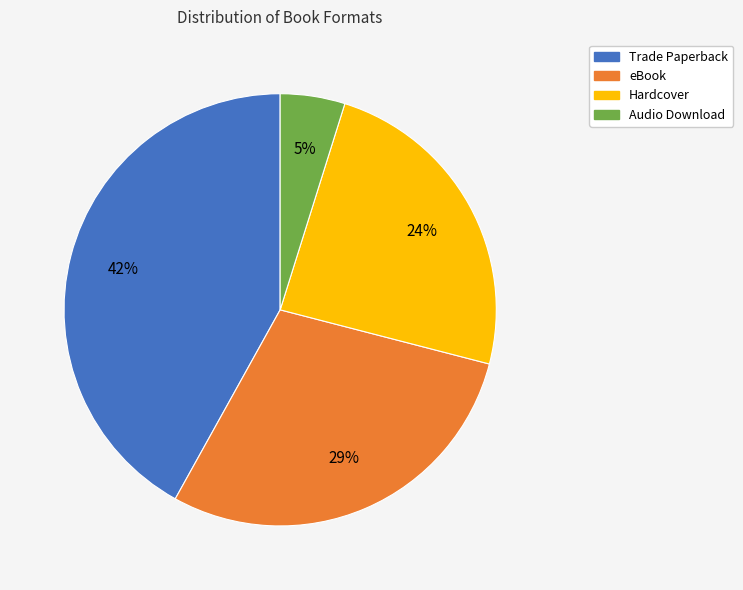

The Hardcover slice represents 24% of the pie. True or false?

True